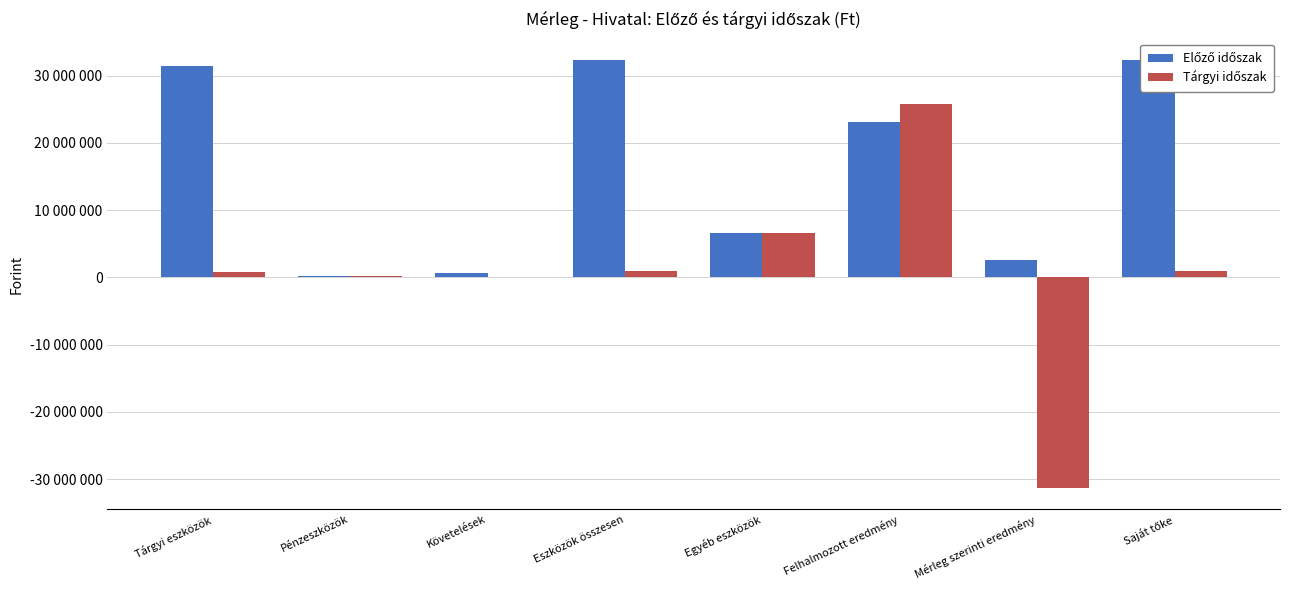

How many groups of bars are there?

8